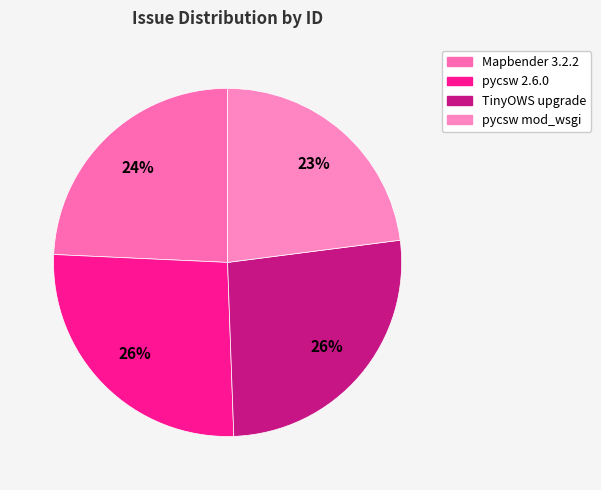

How many slices are in this pie chart?

4